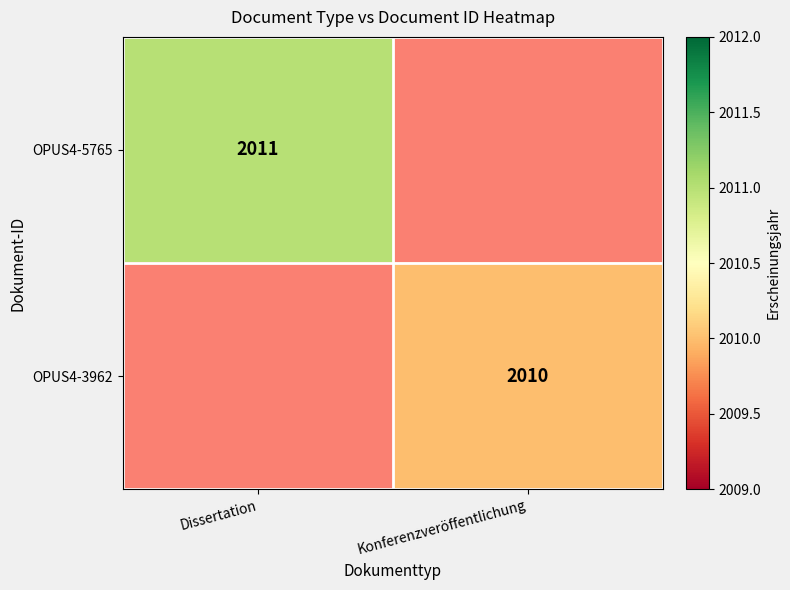

Is it true that OPUS4-3962 equals 823 at Konferenzveröffentlichung?

False